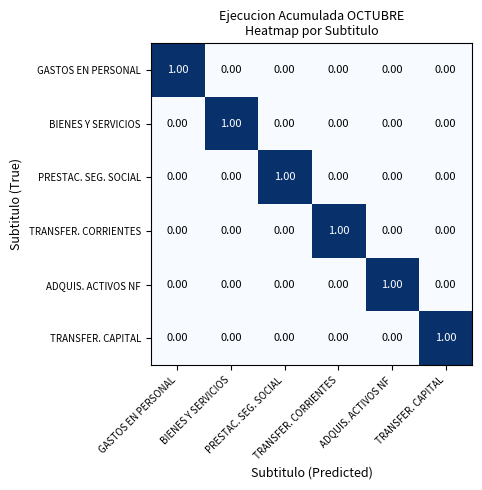

How many series are shown in this chart?

6